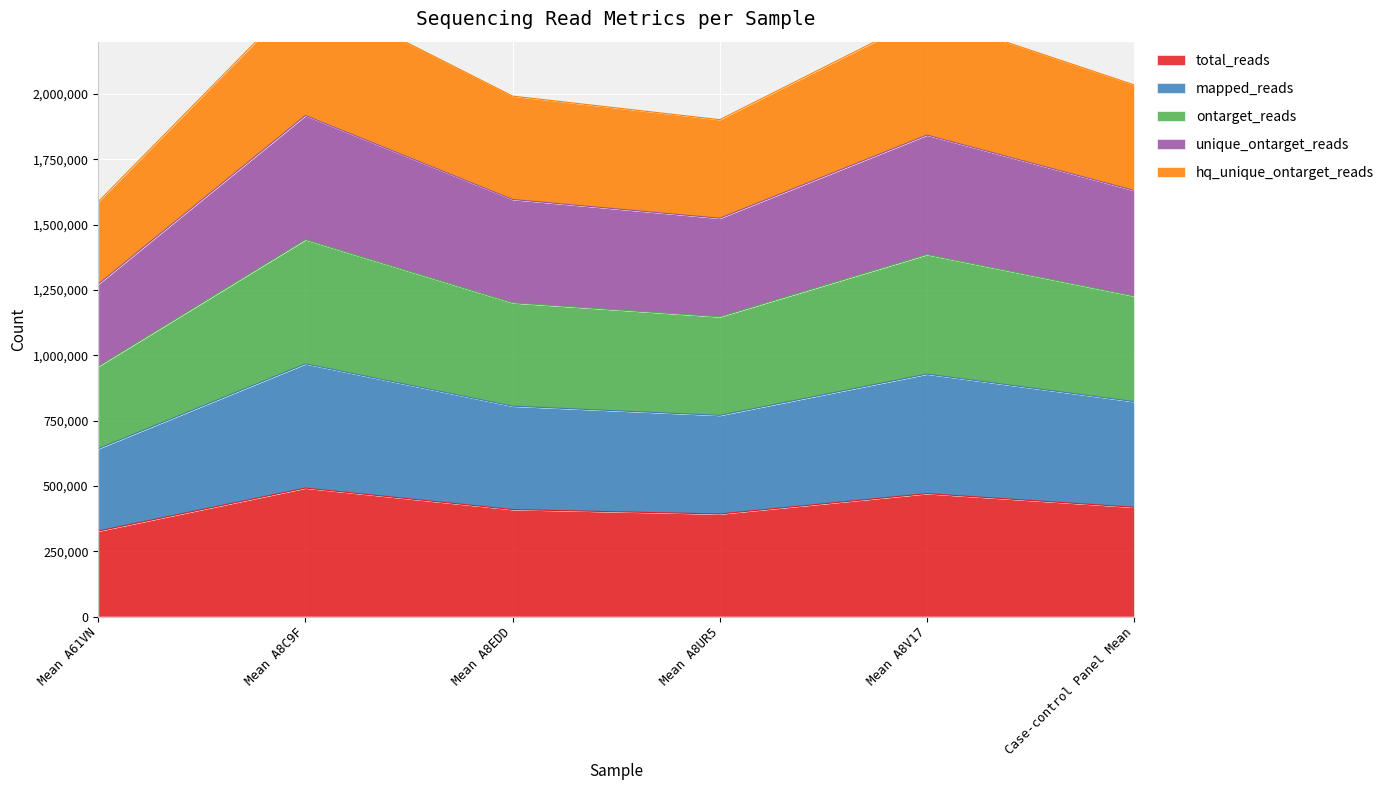

What is the lowest value of the total_reads series?

327032.0